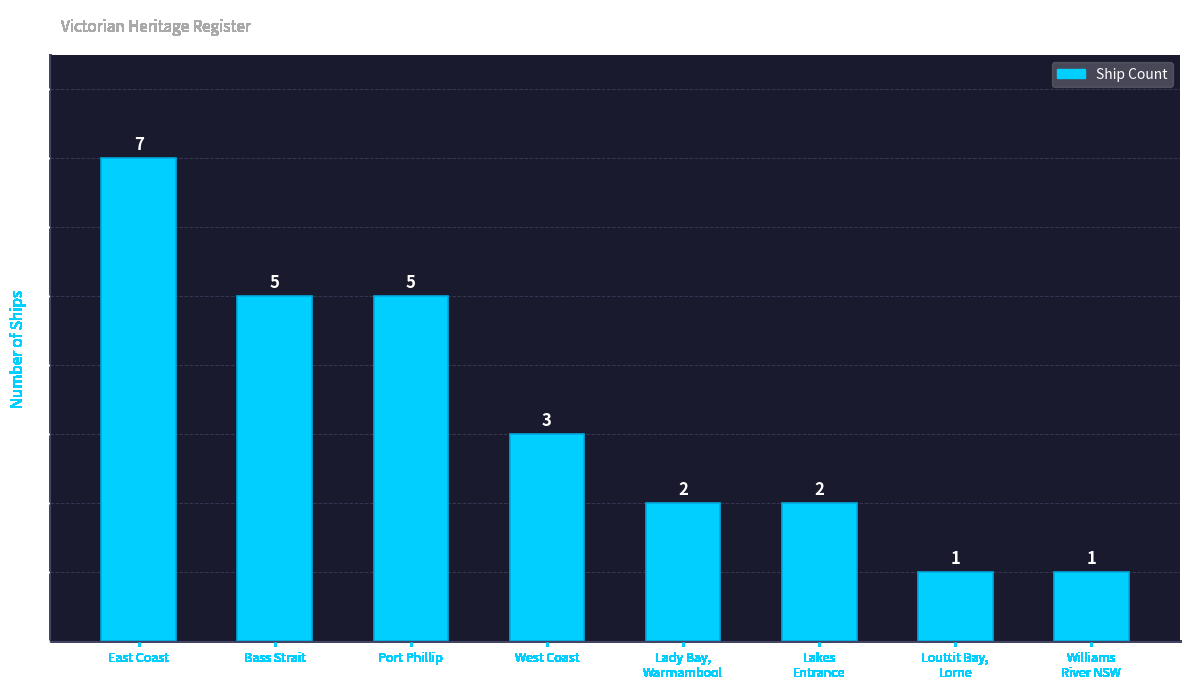

What is the difference between the second highest and minimum values?

4